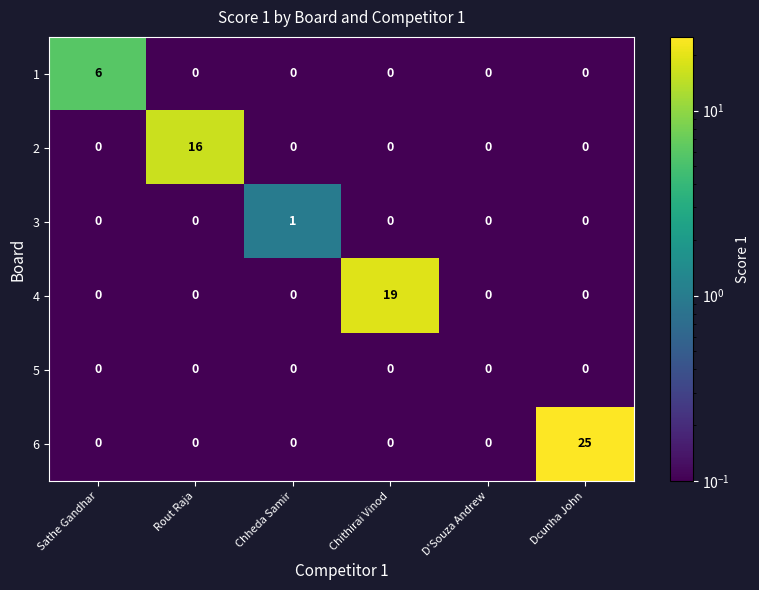

Is it true that 1 equals 0 at Dcunha John?

True